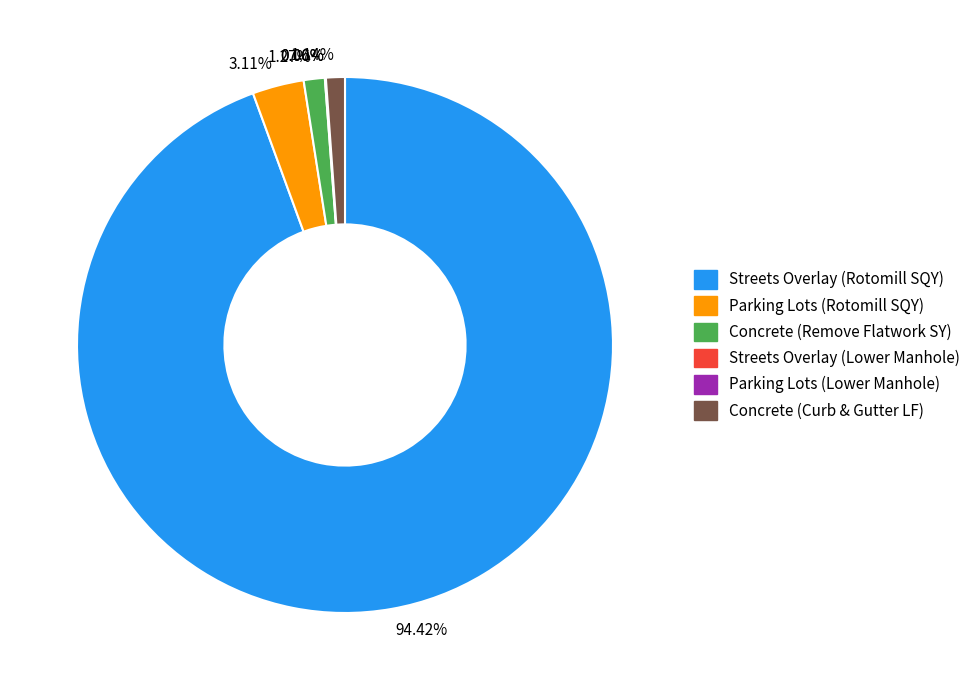

Does any single category account for the majority?

Yes